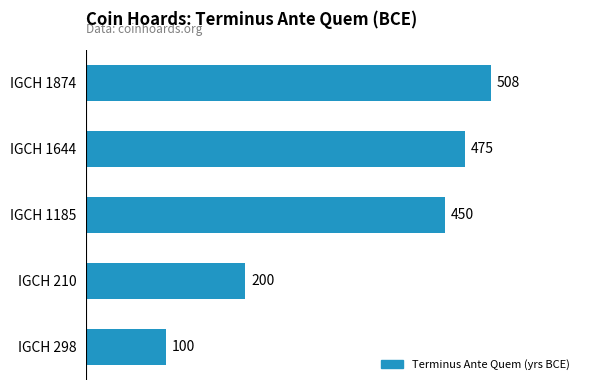

True or false: the data shows 114 at IGCH 1874.

False